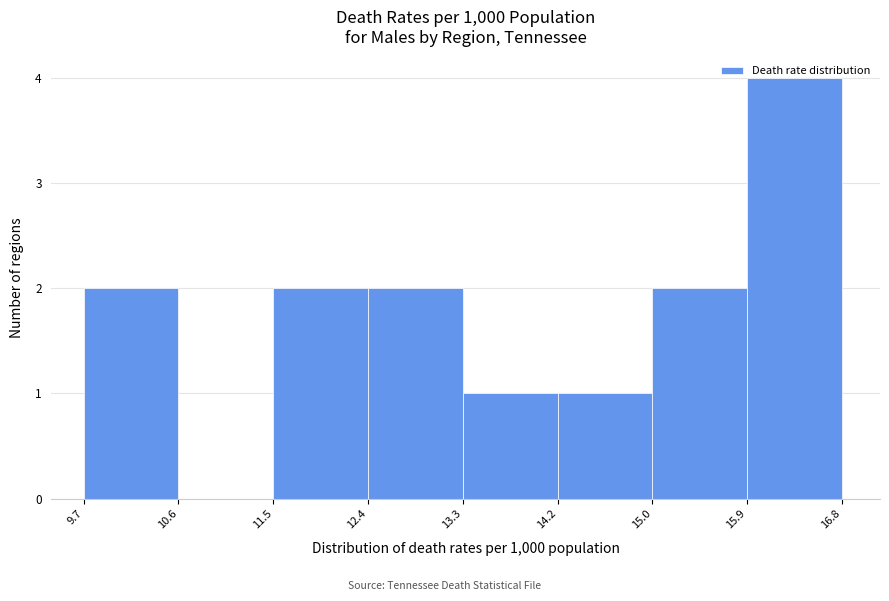

Reading left to right, transcribe this chart: for each bar, give the range it covers on the x-axis and its height. The values are not printed on the chart, so give them approximately, as read against the axis.

9.7 to 10.6: 2
10.6 to 11.5: 0
11.5 to 12.4: 2
12.4 to 13.3: 2
13.3 to 14.2: 1
14.2 to 15.0: 1
15.0 to 15.9: 2
15.9 to 16.8: 4